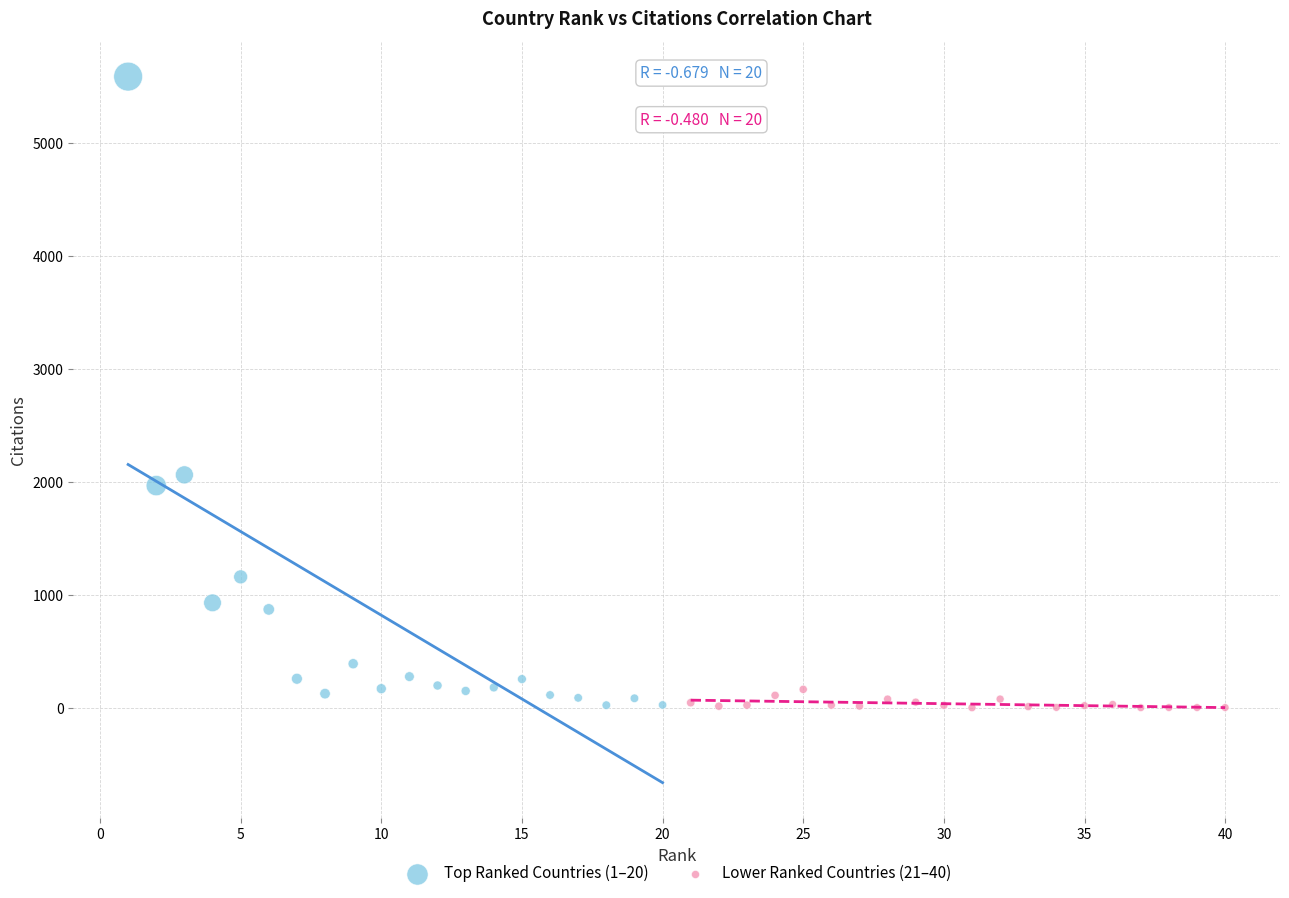

Which series reaches the maximum Y coordinate?

Top Ranked Countries (1–20)